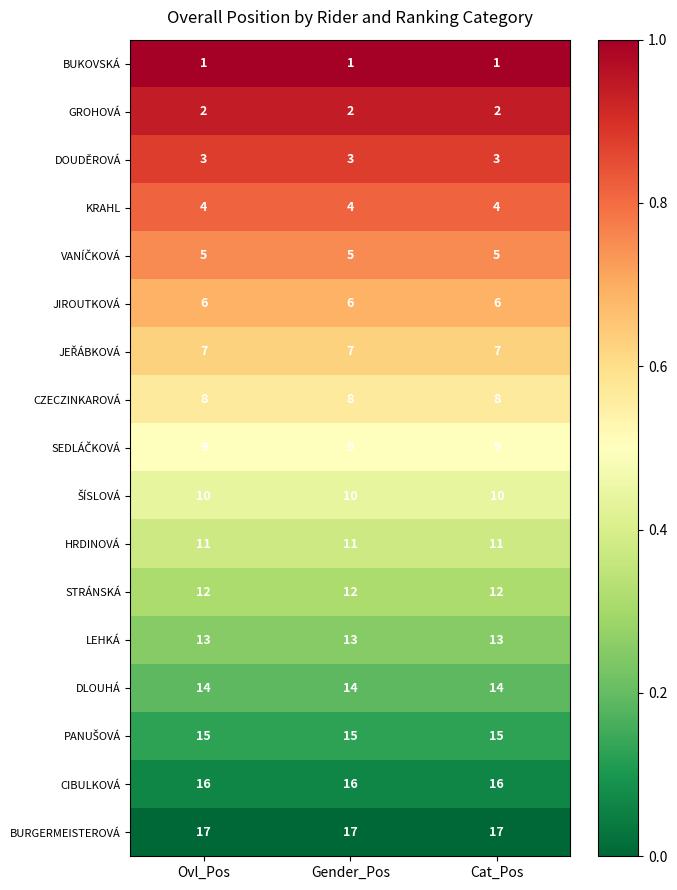

What is the average value of the JIROUTKOVÁ series?

6